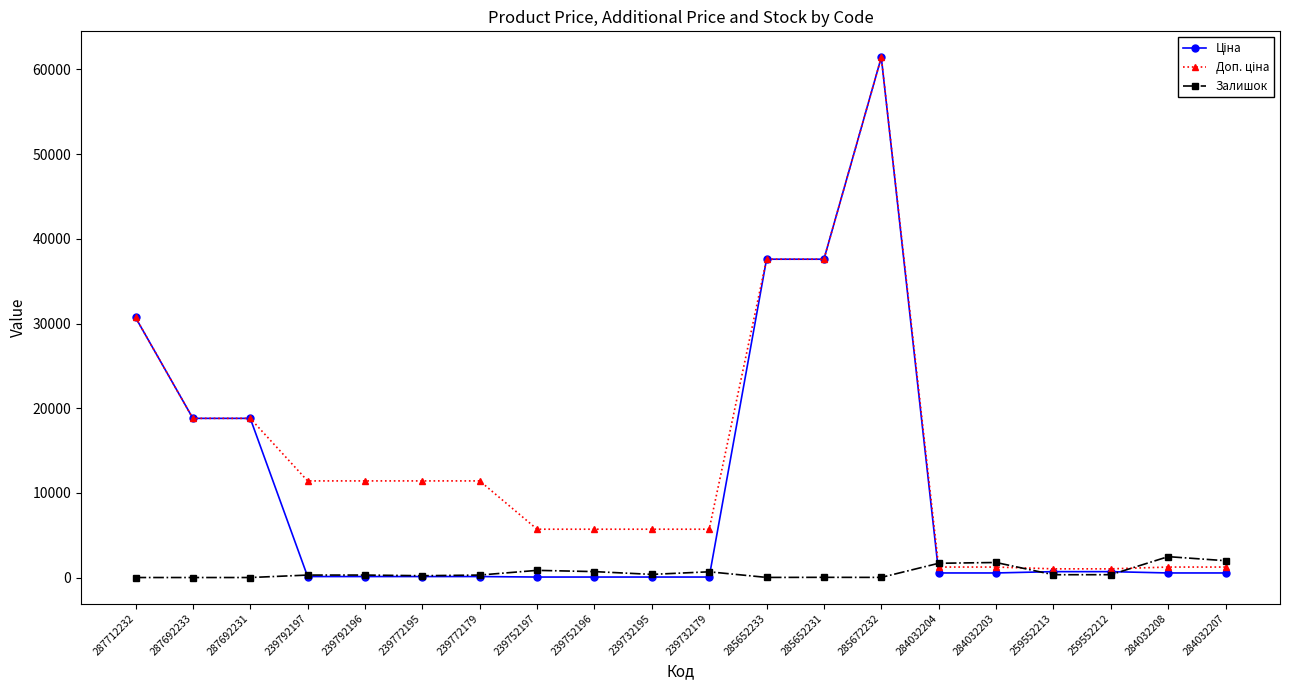

Is it true that Залишок equals 676.0 at 239732179?

True